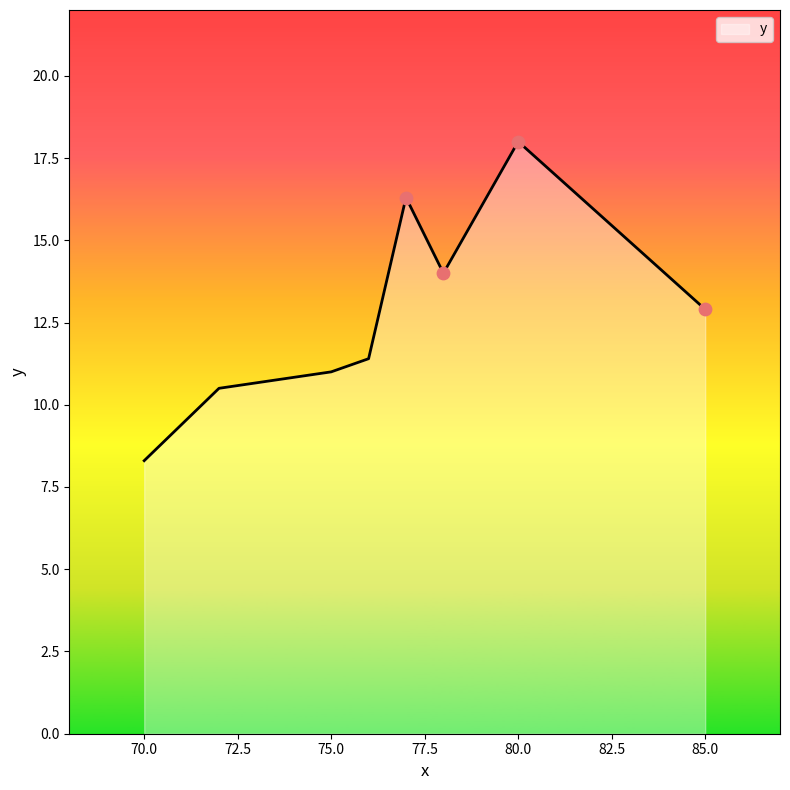

What is the smallest value displayed?

8.3